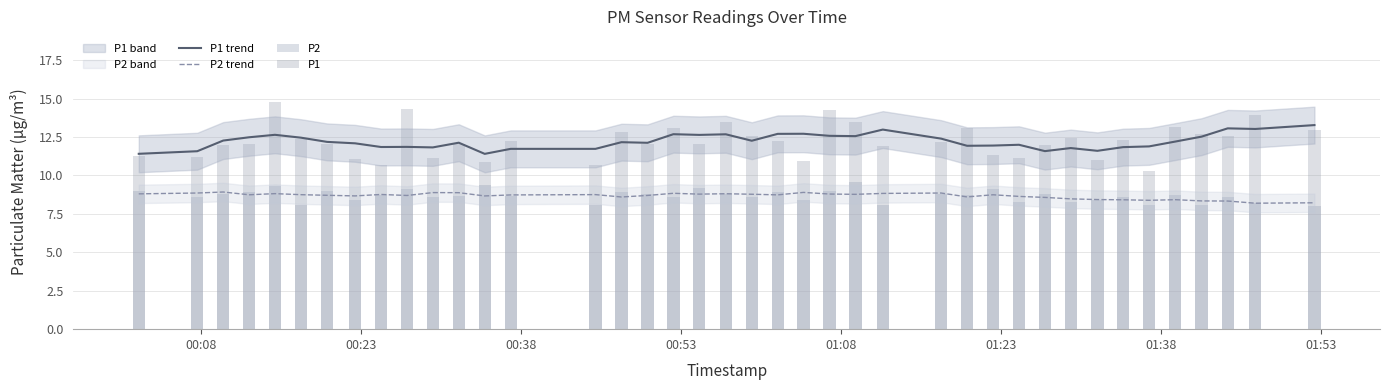

True or false: P2 trend and P1 trend intersect in this chart.

False